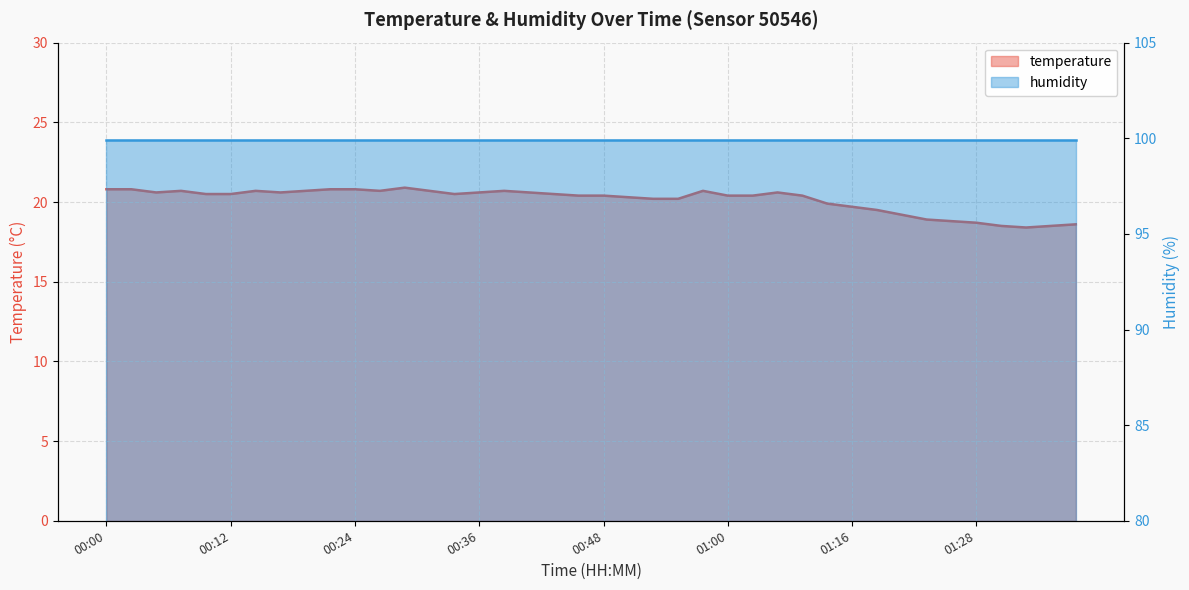

Which label corresponds to the smallest value in the chart?

01:34